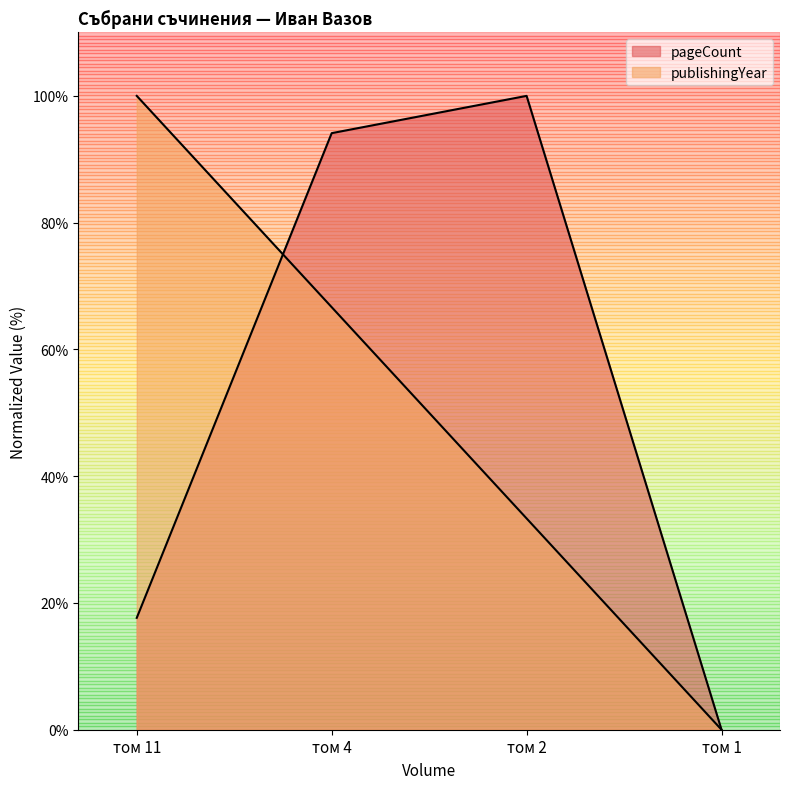

Reading left to right, extract all data points from this chart.

pageCount: 17.6	94.1	100.0	0.0
publishingYear: 100.0	66.7	33.3	0.0